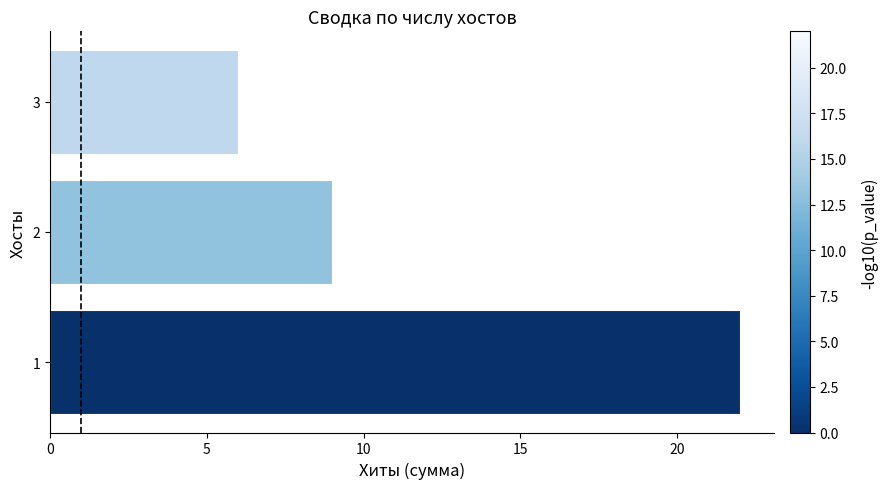

Rank the categories by value from lowest to highest.

3, 2, 1